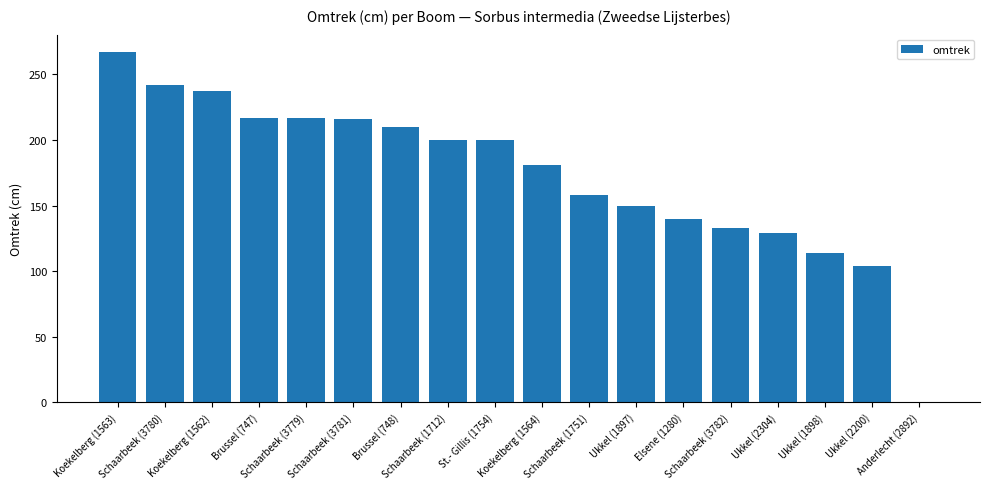

How many series are shown in this chart?

1